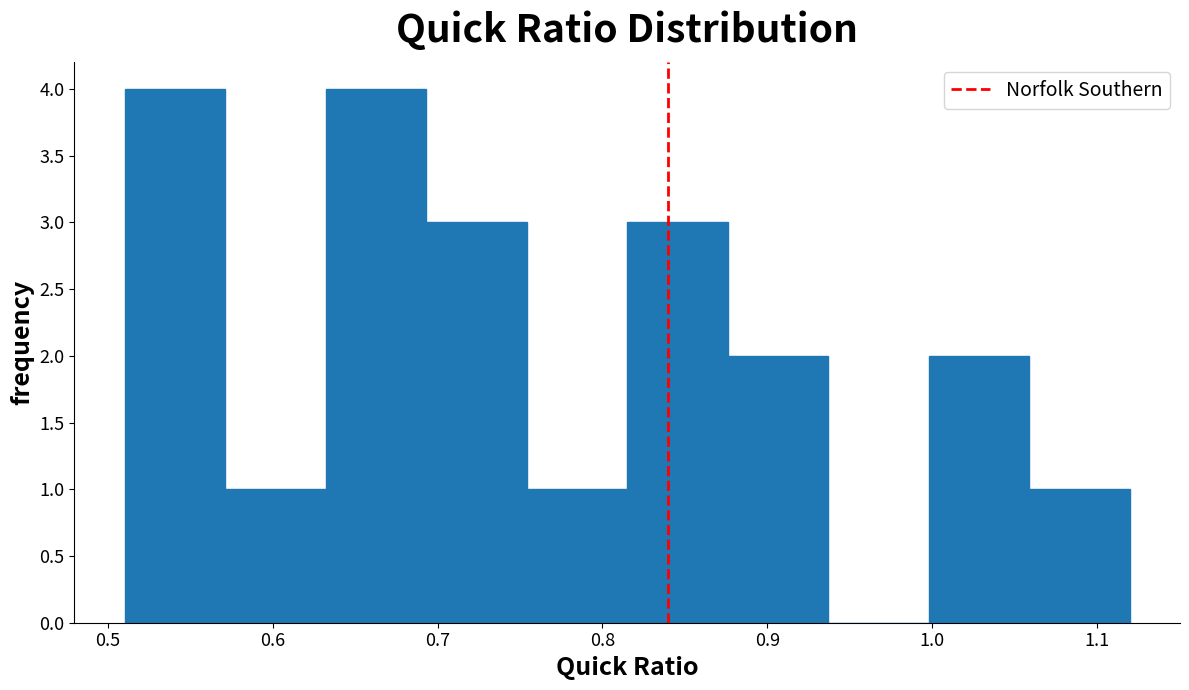

What is the height of the bar covering 0.632 to 0.693 on the x-axis? Neither the bar edges nor the heights are printed on the chart, so give them approximately, as read against the axes.

4